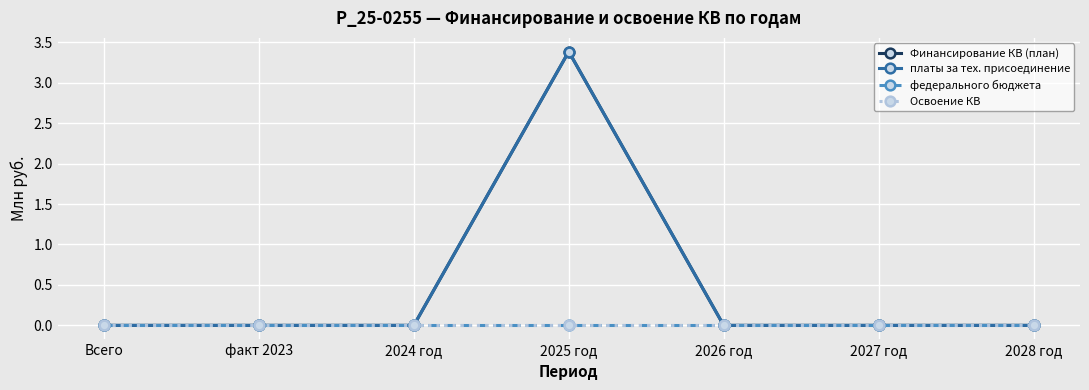

Does the chart have visible grid lines?

Yes